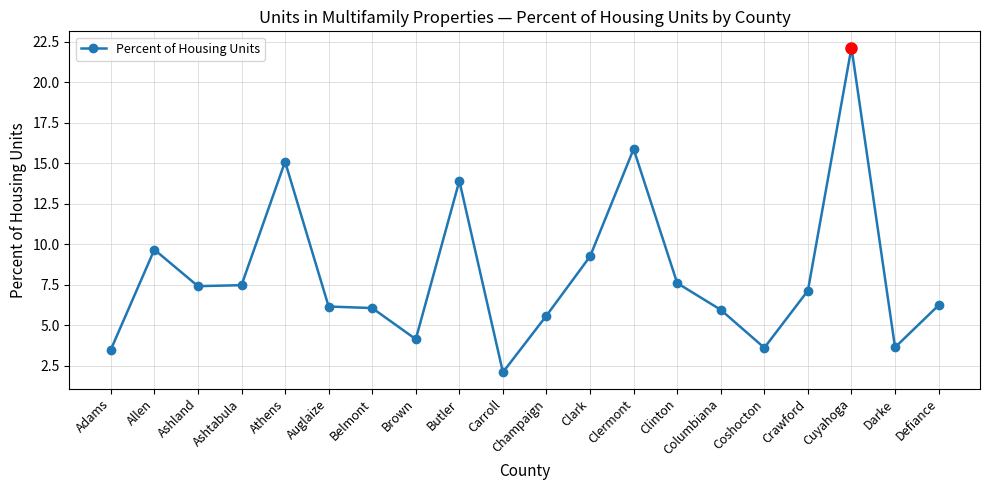

True or false: the data has more than 1 interior local peaks.

True